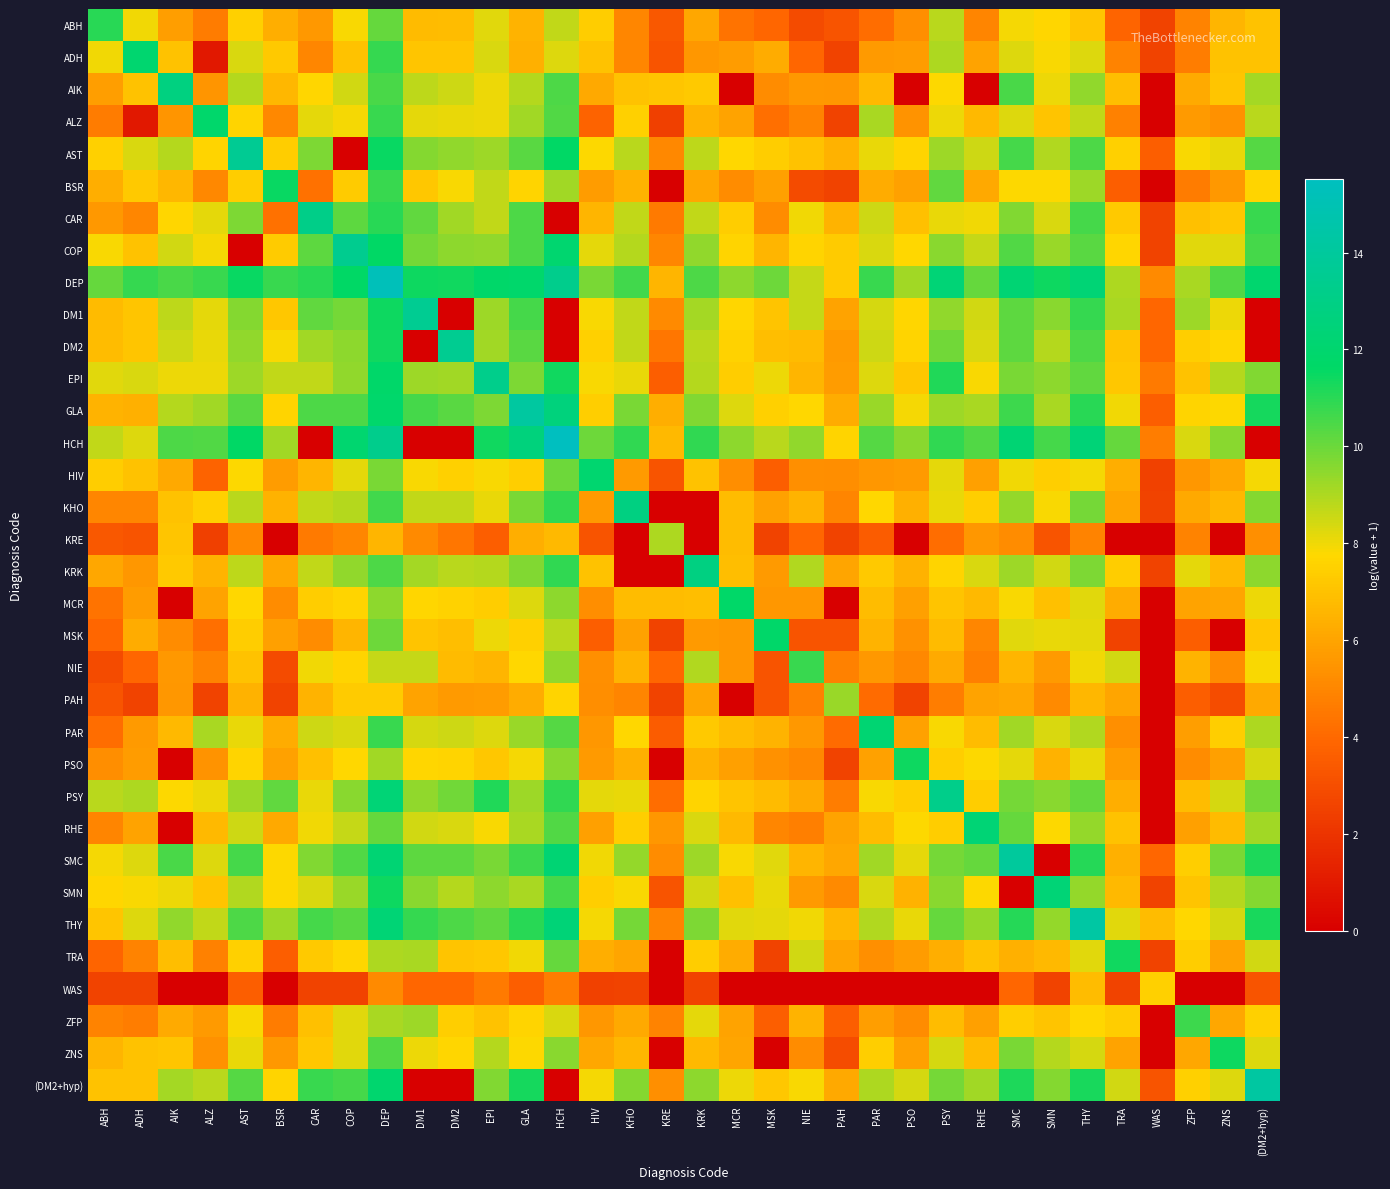

Reading left to right, transcribe all the data shown in this chart.

ABH: ABH=11.0	ADH=8.0	AIK=5.8	ALZ=4.6	AST=7.5	BSR=6.3	CAR=5.6	COP=7.9	DEP=10.1	DM1=6.8	DM2=6.8	EPI=8.2	GLA=6.5	HCH=8.7	HIV=7.4	KHO=5.0	KRE=3.4	KRK=6.1	MCR=4.3	MSK=3.9	NIE=2.9	PAH=3.2	PAR=4.2	PSO=5.3	PSY=8.8	RHE=4.9	SMC=7.9	SMN=7.7	THY=7.1	TRA=3.9	WAS=2.6	ZFP=4.9	ZNS=6.6	(DM2+hyp)=7.0
ADH: ABH=8.0	ADH=12.0	AIK=7.0	ALZ=0.9	AST=8.3	BSR=7.2	CAR=5.0	COP=7.0	DEP=10.8	DM1=7.1	DM2=7.1	EPI=8.4	GLA=6.4	HCH=8.3	HIV=7.0	KHO=5.0	KRE=3.2	KRK=5.6	MCR=5.7	MSK=6.3	NIE=3.9	PAH=2.6	PAR=5.7	PSO=5.7	PSY=9.0	RHE=6.0	SMC=8.3	SMN=7.9	THY=8.3	TRA=4.9	WAS=2.6	ZFP=4.7	ZNS=7.0	(DM2+hyp)=7.0
AIK: ABH=5.8	ADH=7.0	AIK=12.8	ALZ=5.5	AST=8.9	BSR=6.6	CAR=7.7	COP=8.5	DEP=10.5	DM1=8.8	DM2=8.5	EPI=8.1	GLA=8.9	HCH=10.4	HIV=6.2	KHO=7.0	KRE=7.1	KRK=7.3	MCR=0.0	MSK=5.2	NIE=5.6	PAH=5.5	PAR=6.7	PSO=0.0	PSY=7.8	RHE=0.0	SMC=10.5	SMN=8.1	THY=9.4	TRA=6.9	WAS=0.0	ZFP=6.2	ZNS=7.1	(DM2+hyp)=9.1
ALZ: ABH=4.6	ADH=0.9	AIK=5.5	ALZ=11.9	AST=7.6	BSR=5.1	CAR=8.2	COP=7.9	DEP=10.8	DM1=8.2	DM2=8.1	EPI=8.1	GLA=9.2	HCH=10.4	HIV=3.8	KHO=7.5	KRE=2.4	KRK=6.5	MCR=6.0	MSK=4.2	NIE=4.9	PAH=2.6	PAR=9.1	PSO=5.4	PSY=8.1	RHE=6.7	SMC=8.3	SMN=7.1	THY=8.7	TRA=4.8	WAS=0.0	ZFP=5.7	ZNS=5.4	(DM2+hyp)=8.8
AST: ABH=7.5	ADH=8.3	AIK=8.9	ALZ=7.6	AST=13.6	BSR=7.4	CAR=9.7	COP=0.0	DEP=11.5	DM1=9.6	DM2=9.4	EPI=9.2	GLA=10.3	HCH=11.6	HIV=7.8	KHO=8.8	KRE=5.1	KRK=8.8	MCR=7.7	MSK=7.4	NIE=7.0	PAH=6.5	PAR=8.1	PSO=7.6	PSY=9.2	RHE=8.5	SMC=10.6	SMN=9.0	THY=10.5	TRA=7.5	WAS=3.6	ZFP=7.9	ZNS=8.1	(DM2+hyp)=10.3
BSR: ABH=6.3	ADH=7.2	AIK=6.6	ALZ=5.1	AST=7.4	BSR=11.5	CAR=4.3	COP=7.3	DEP=10.8	DM1=7.2	DM2=7.8	EPI=8.7	GLA=7.6	HCH=9.2	HIV=5.7	KHO=6.4	KRE=0.0	KRK=6.1	MCR=5.2	MSK=5.9	NIE=2.9	PAH=2.6	PAR=6.3	PSO=5.9	PSY=10.1	RHE=6.1	SMC=7.8	SMN=7.8	THY=9.3	TRA=3.6	WAS=0.0	ZFP=4.6	ZNS=5.6	(DM2+hyp)=7.6
CAR: ABH=5.6	ADH=5.0	AIK=7.7	ALZ=8.2	AST=9.7	BSR=4.3	CAR=13.1	COP=10.2	DEP=11.0	DM1=10.2	DM2=9.2	EPI=8.7	GLA=10.4	HCH=0.0	HIV=6.6	KHO=8.7	KRE=4.6	KRK=8.7	MCR=7.4	MSK=5.2	NIE=8.0	PAH=6.5	PAR=8.5	PSO=7.0	PSY=8.1	RHE=8.0	SMC=9.7	SMN=8.4	THY=10.6	TRA=7.3	WAS=2.6	ZFP=6.9	ZNS=7.2	(DM2+hyp)=10.8
COP: ABH=7.9	ADH=7.0	AIK=8.5	ALZ=7.9	AST=0.0	BSR=7.3	CAR=10.2	COP=13.4	DEP=11.6	DM1=9.9	DM2=9.5	EPI=9.4	GLA=10.4	HCH=12.1	HIV=8.1	KHO=8.9	KRE=5.0	KRK=9.5	MCR=7.6	MSK=6.6	NIE=7.6	PAH=7.3	PAR=8.3	PSO=7.7	PSY=9.5	RHE=8.6	SMC=10.4	SMN=9.3	THY=10.3	TRA=7.7	WAS=2.6	ZFP=8.2	ZNS=8.2	(DM2+hyp)=10.6
DEP: ABH=10.1	ADH=10.8	AIK=10.5	ALZ=10.8	AST=11.5	BSR=10.8	CAR=11.0	COP=11.6	DEP=15.2	DM1=11.5	DM2=11.3	EPI=11.8	GLA=11.8	HCH=13.3	HIV=9.8	KHO=10.6	KRE=6.6	KRK=10.5	MCR=9.5	MSK=10.0	NIE=8.7	PAH=7.3	PAR=10.8	PSO=9.2	PSY=12.3	RHE=10.1	SMC=12.2	SMN=11.4	THY=12.3	TRA=9.0	WAS=5.1	ZFP=9.1	ZNS=10.4	(DM2+hyp)=12.0
DM1: ABH=6.8	ADH=7.1	AIK=8.8	ALZ=8.2	AST=9.6	BSR=7.2	CAR=10.2	COP=9.9	DEP=11.5	DM1=13.5	DM2=0.0	EPI=9.2	GLA=10.6	HCH=0.0	HIV=7.9	KHO=8.7	KRE=5.1	KRK=9.1	MCR=7.6	MSK=7.1	NIE=8.7	PAH=6.0	PAR=8.4	PSO=7.7	PSY=9.4	RHE=8.5	SMC=10.2	SMN=9.5	THY=10.8	TRA=9.0	WAS=3.9	ZFP=9.2	ZNS=8.0	(DM2+hyp)=0.0
DM2: ABH=6.8	ADH=7.1	AIK=8.5	ALZ=8.1	AST=9.4	BSR=7.8	CAR=9.2	COP=9.5	DEP=11.3	DM1=0.0	DM2=13.5	EPI=9.2	GLA=10.3	HCH=0.0	HIV=7.5	KHO=8.7	KRE=4.4	KRK=8.8	MCR=7.6	MSK=6.9	NIE=6.8	PAH=5.7	PAR=8.5	PSO=7.6	PSY=9.9	RHE=8.3	SMC=10.2	SMN=8.9	THY=10.5	TRA=7.1	WAS=3.9	ZFP=7.4	ZNS=7.7	(DM2+hyp)=0.0
EPI: ABH=8.2	ADH=8.4	AIK=8.1	ALZ=8.1	AST=9.2	BSR=8.7	CAR=8.7	COP=9.4	DEP=11.8	DM1=9.2	DM2=9.2	EPI=13.3	GLA=9.7	HCH=11.4	HIV=7.9	KHO=8.1	KRE=3.6	KRK=8.9	MCR=7.4	MSK=8.1	NIE=6.6	PAH=5.7	PAR=8.3	PSO=7.2	PSY=11.1	RHE=7.8	SMC=9.8	SMN=9.5	THY=10.1	TRA=7.2	WAS=4.6	ZFP=7.0	ZNS=8.9	(DM2+hyp)=9.7
GLA: ABH=6.5	ADH=6.4	AIK=8.9	ALZ=9.2	AST=10.3	BSR=7.6	CAR=10.4	COP=10.4	DEP=11.8	DM1=10.6	DM2=10.3	EPI=9.7	GLA=14.2	HCH=12.6	HIV=7.5	KHO=9.8	KRE=6.3	KRK=9.6	MCR=8.3	MSK=7.5	NIE=7.7	PAH=6.3	PAR=9.3	PSO=7.9	PSY=9.2	RHE=9.1	SMC=10.7	SMN=9.1	THY=11.0	TRA=8.0	WAS=3.6	ZFP=7.6	ZNS=7.8	(DM2+hyp)=11.3
HCH: ABH=8.7	ADH=8.3	AIK=10.4	ALZ=10.4	AST=11.6	BSR=9.2	CAR=0.0	COP=12.1	DEP=13.3	DM1=0.0	DM2=0.0	EPI=11.4	GLA=12.6	HCH=15.5	HIV=10.0	KHO=10.9	KRE=6.7	KRK=10.9	MCR=9.5	MSK=8.8	NIE=9.4	PAH=7.6	PAR=10.4	PSO=9.5	PSY=10.9	RHE=10.4	SMC=12.2	SMN=10.6	THY=12.4	TRA=10.1	WAS=4.7	ZFP=8.4	ZNS=9.6	(DM2+hyp)=0.0
HIV: ABH=7.4	ADH=7.0	AIK=6.2	ALZ=3.8	AST=7.8	BSR=5.7	CAR=6.6	COP=8.1	DEP=9.8	DM1=7.9	DM2=7.5	EPI=7.9	GLA=7.5	HCH=10.0	HIV=12.0	KHO=5.7	KRE=3.2	KRK=7.0	MCR=5.3	MSK=3.6	NIE=5.3	PAH=5.3	PAR=5.5	PSO=5.6	PSY=8.2	RHE=5.8	SMC=8.0	SMN=7.4	THY=7.9	TRA=6.3	WAS=2.5	ZFP=5.5	ZNS=6.1	(DM2+hyp)=7.9
KHO: ABH=5.0	ADH=5.0	AIK=7.0	ALZ=7.5	AST=8.8	BSR=6.4	CAR=8.7	COP=8.9	DEP=10.6	DM1=8.7	DM2=8.7	EPI=8.1	GLA=9.8	HCH=10.9	HIV=5.7	KHO=12.8	KRE=0.0	KRK=0.0	MCR=6.9	MSK=5.9	NIE=6.5	PAH=4.9	PAR=7.8	PSO=6.4	PSY=8.1	RHE=7.4	SMC=9.3	SMN=7.8	THY=9.8	TRA=6.0	WAS=2.6	ZFP=6.2	ZNS=6.6	(DM2+hyp)=9.6
KRE: ABH=3.4	ADH=3.2	AIK=7.1	ALZ=2.4	AST=5.1	BSR=0.0	CAR=4.6	COP=5.0	DEP=6.6	DM1=5.1	DM2=4.4	EPI=3.6	GLA=6.3	HCH=6.7	HIV=3.2	KHO=0.0	KRE=9.0	KRK=0.0	MCR=6.8	MSK=2.6	NIE=3.9	PAH=2.6	PAR=3.6	PSO=0.0	PSY=4.2	RHE=5.5	SMC=5.2	SMN=3.2	THY=4.9	TRA=0.0	WAS=0.0	ZFP=4.9	ZNS=0.0	(DM2+hyp)=5.3
KRK: ABH=6.1	ADH=5.6	AIK=7.3	ALZ=6.5	AST=8.8	BSR=6.1	CAR=8.7	COP=9.5	DEP=10.5	DM1=9.1	DM2=8.8	EPI=8.9	GLA=9.6	HCH=10.9	HIV=7.0	KHO=0.0	KRE=0.0	KRK=12.8	MCR=6.9	MSK=5.6	NIE=9.0	PAH=6.1	PAR=7.3	PSO=6.4	PSY=7.6	RHE=8.3	SMC=9.3	SMN=8.5	THY=9.7	TRA=7.4	WAS=2.6	ZFP=8.2	ZNS=6.7	(DM2+hyp)=9.5
MCR: ABH=4.3	ADH=5.7	AIK=0.0	ALZ=6.0	AST=7.7	BSR=5.2	CAR=7.4	COP=7.6	DEP=9.5	DM1=7.6	DM2=7.6	EPI=7.4	GLA=8.3	HCH=9.5	HIV=5.3	KHO=6.9	KRE=6.8	KRK=6.9	MCR=11.8	MSK=5.5	NIE=5.5	PAH=0.0	PAR=6.8	PSO=5.8	PSY=7.1	RHE=6.7	SMC=7.9	SMN=7.0	THY=8.2	TRA=6.3	WAS=0.0	ZFP=6.0	ZNS=6.0	(DM2+hyp)=8.0
MSK: ABH=3.9	ADH=6.3	AIK=5.2	ALZ=4.2	AST=7.4	BSR=5.9	CAR=5.2	COP=6.6	DEP=10.0	DM1=7.1	DM2=6.9	EPI=8.1	GLA=7.5	HCH=8.8	HIV=3.6	KHO=5.9	KRE=2.6	KRK=5.6	MCR=5.5	MSK=11.8	NIE=3.2	PAH=3.2	PAR=6.5	PSO=5.4	PSY=6.7	RHE=5.0	SMC=8.2	SMN=8.1	THY=8.2	TRA=2.6	WAS=0.0	ZFP=3.6	ZNS=0.0	(DM2+hyp)=7.2
NIE: ABH=2.9	ADH=3.9	AIK=5.6	ALZ=4.9	AST=7.0	BSR=2.9	CAR=8.0	COP=7.6	DEP=8.7	DM1=8.7	DM2=6.8	EPI=6.6	GLA=7.7	HCH=9.4	HIV=5.3	KHO=6.5	KRE=3.9	KRK=9.0	MCR=5.5	MSK=3.2	NIE=10.8	PAH=4.8	PAR=5.6	PSO=5.1	PSY=6.2	RHE=4.8	SMC=6.6	SMN=5.7	THY=8.0	TRA=8.5	WAS=0.0	ZFP=6.5	ZNS=5.2	(DM2+hyp)=7.9
PAH: ABH=3.2	ADH=2.6	AIK=5.5	ALZ=2.6	AST=6.5	BSR=2.6	CAR=6.5	COP=7.3	DEP=7.3	DM1=6.0	DM2=5.7	EPI=5.7	GLA=6.3	HCH=7.6	HIV=5.3	KHO=4.9	KRE=2.6	KRK=6.1	MCR=0.0	MSK=3.2	NIE=4.8	PAH=9.3	PAR=4.1	PSO=2.6	PSY=4.7	RHE=6.0	SMC=6.1	SMN=5.1	THY=6.6	TRA=6.0	WAS=0.0	ZFP=3.6	ZNS=2.9	(DM2+hyp)=6.2
PAR: ABH=4.2	ADH=5.7	AIK=6.7	ALZ=9.1	AST=8.1	BSR=6.3	CAR=8.5	COP=8.3	DEP=10.8	DM1=8.4	DM2=8.5	EPI=8.3	GLA=9.3	HCH=10.4	HIV=5.5	KHO=7.8	KRE=3.6	KRK=7.3	MCR=6.8	MSK=6.5	NIE=5.6	PAH=4.1	PAR=12.1	PSO=5.9	PSY=7.9	RHE=6.8	SMC=9.2	SMN=8.4	THY=8.9	TRA=5.3	WAS=0.0	ZFP=5.8	ZNS=7.4	(DM2+hyp)=9.0
PSO: ABH=5.3	ADH=5.7	AIK=0.0	ALZ=5.4	AST=7.6	BSR=5.9	CAR=7.0	COP=7.7	DEP=9.2	DM1=7.7	DM2=7.6	EPI=7.2	GLA=7.9	HCH=9.5	HIV=5.6	KHO=6.4	KRE=0.0	KRK=6.4	MCR=5.8	MSK=5.4	NIE=5.1	PAH=2.6	PAR=5.9	PSO=11.5	PSY=7.4	RHE=7.8	SMC=8.2	SMN=6.5	THY=8.1	TRA=5.7	WAS=0.0	ZFP=5.2	ZNS=5.9	(DM2+hyp)=8.4
PSY: ABH=8.8	ADH=9.0	AIK=7.8	ALZ=8.1	AST=9.2	BSR=10.1	CAR=8.1	COP=9.5	DEP=12.3	DM1=9.4	DM2=9.9	EPI=11.1	GLA=9.2	HCH=10.9	HIV=8.2	KHO=8.1	KRE=4.2	KRK=7.6	MCR=7.1	MSK=6.7	NIE=6.2	PAH=4.7	PAR=7.9	PSO=7.4	PSY=13.2	RHE=7.4	SMC=9.8	SMN=9.5	THY=10.1	TRA=6.3	WAS=0.0	ZFP=6.8	ZNS=8.4	(DM2+hyp)=9.8
RHE: ABH=4.9	ADH=6.0	AIK=0.0	ALZ=6.7	AST=8.5	BSR=6.1	CAR=8.0	COP=8.6	DEP=10.1	DM1=8.5	DM2=8.3	EPI=7.8	GLA=9.1	HCH=10.4	HIV=5.8	KHO=7.4	KRE=5.5	KRK=8.3	MCR=6.7	MSK=5.0	NIE=4.8	PAH=6.0	PAR=6.8	PSO=7.8	PSY=7.4	RHE=12.3	SMC=10.1	SMN=7.8	THY=9.4	TRA=7.0	WAS=0.0	ZFP=5.9	ZNS=6.8	(DM2+hyp)=9.2
SMC: ABH=7.9	ADH=8.3	AIK=10.5	ALZ=8.3	AST=10.6	BSR=7.8	CAR=9.7	COP=10.4	DEP=12.2	DM1=10.2	DM2=10.2	EPI=9.8	GLA=10.7	HCH=12.2	HIV=8.0	KHO=9.3	KRE=5.2	KRK=9.3	MCR=7.9	MSK=8.2	NIE=6.6	PAH=6.1	PAR=9.2	PSO=8.2	PSY=9.8	RHE=10.1	SMC=14.0	SMN=0.0	THY=11.1	TRA=6.4	WAS=3.9	ZFP=7.4	ZNS=9.8	(DM2+hyp)=11.2
SMN: ABH=7.7	ADH=7.9	AIK=8.1	ALZ=7.1	AST=9.0	BSR=7.8	CAR=8.4	COP=9.3	DEP=11.4	DM1=9.5	DM2=8.9	EPI=9.5	GLA=9.1	HCH=10.6	HIV=7.4	KHO=7.8	KRE=3.2	KRK=8.5	MCR=7.0	MSK=8.1	NIE=5.7	PAH=5.1	PAR=8.4	PSO=6.5	PSY=9.5	RHE=7.8	SMC=0.0	SMN=12.3	THY=9.4	TRA=6.7	WAS=2.6	ZFP=7.0	ZNS=8.9	(DM2+hyp)=9.6
THY: ABH=7.1	ADH=8.3	AIK=9.4	ALZ=8.7	AST=10.5	BSR=9.3	CAR=10.6	COP=10.3	DEP=12.3	DM1=10.8	DM2=10.5	EPI=10.1	GLA=11.0	HCH=12.4	HIV=7.9	KHO=9.8	KRE=4.9	KRK=9.7	MCR=8.2	MSK=8.2	NIE=8.0	PAH=6.6	PAR=8.9	PSO=8.1	PSY=10.1	RHE=9.4	SMC=11.1	SMN=9.4	THY=14.3	TRA=8.2	WAS=6.8	ZFP=7.8	ZNS=8.4	(DM2+hyp)=11.2
TRA: ABH=3.9	ADH=4.9	AIK=6.9	ALZ=4.8	AST=7.5	BSR=3.6	CAR=7.3	COP=7.7	DEP=9.0	DM1=9.0	DM2=7.1	EPI=7.2	GLA=8.0	HCH=10.1	HIV=6.3	KHO=6.0	KRE=0.0	KRK=7.4	MCR=6.3	MSK=2.6	NIE=8.5	PAH=6.0	PAR=5.3	PSO=5.7	PSY=6.3	RHE=7.0	SMC=6.4	SMN=6.7	THY=8.2	TRA=11.4	WAS=2.6	ZFP=7.4	ZNS=6.0	(DM2+hyp)=8.4
WAS: ABH=2.6	ADH=2.6	AIK=0.0	ALZ=0.0	AST=3.6	BSR=0.0	CAR=2.6	COP=2.6	DEP=5.1	DM1=3.9	DM2=3.9	EPI=4.6	GLA=3.6	HCH=4.7	HIV=2.5	KHO=2.6	KRE=0.0	KRK=2.6	MCR=0.0	MSK=0.0	NIE=0.0	PAH=0.0	PAR=0.0	PSO=0.0	PSY=0.0	RHE=0.0	SMC=3.9	SMN=2.6	THY=6.8	TRA=2.6	WAS=7.5	ZFP=0.0	ZNS=0.0	(DM2+hyp)=3.2
ZFP: ABH=4.9	ADH=4.7	AIK=6.2	ALZ=5.7	AST=7.9	BSR=4.6	CAR=6.9	COP=8.2	DEP=9.1	DM1=9.2	DM2=7.4	EPI=7.0	GLA=7.6	HCH=8.4	HIV=5.5	KHO=6.2	KRE=4.9	KRK=8.2	MCR=6.0	MSK=3.6	NIE=6.5	PAH=3.6	PAR=5.8	PSO=5.2	PSY=6.8	RHE=5.9	SMC=7.4	SMN=7.0	THY=7.8	TRA=7.4	WAS=0.0	ZFP=10.7	ZNS=6.1	(DM2+hyp)=7.5
ZNS: ABH=6.6	ADH=7.0	AIK=7.1	ALZ=5.4	AST=8.1	BSR=5.6	CAR=7.2	COP=8.2	DEP=10.4	DM1=8.0	DM2=7.7	EPI=8.9	GLA=7.8	HCH=9.6	HIV=6.1	KHO=6.6	KRE=0.0	KRK=6.7	MCR=6.0	MSK=0.0	NIE=5.2	PAH=2.9	PAR=7.4	PSO=5.9	PSY=8.4	RHE=6.8	SMC=9.8	SMN=8.9	THY=8.4	TRA=6.0	WAS=0.0	ZFP=6.1	ZNS=11.4	(DM2+hyp)=8.3
(DM2+hyp): ABH=7.0	ADH=7.0	AIK=9.1	ALZ=8.8	AST=10.3	BSR=7.6	CAR=10.8	COP=10.6	DEP=12.0	DM1=0.0	DM2=0.0	EPI=9.7	GLA=11.3	HCH=0.0	HIV=7.9	KHO=9.6	KRE=5.3	KRK=9.5	MCR=8.0	MSK=7.2	NIE=7.9	PAH=6.2	PAR=9.0	PSO=8.4	PSY=9.8	RHE=9.2	SMC=11.2	SMN=9.6	THY=11.2	TRA=8.4	WAS=3.2	ZFP=7.5	ZNS=8.3	(DM2+hyp)=14.2